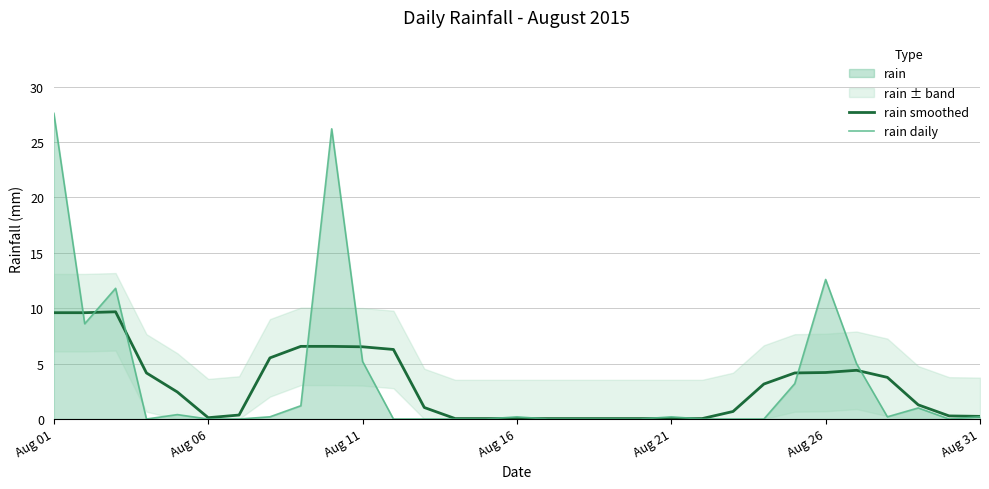

Does the chart display data point markers on the line(s)?

No